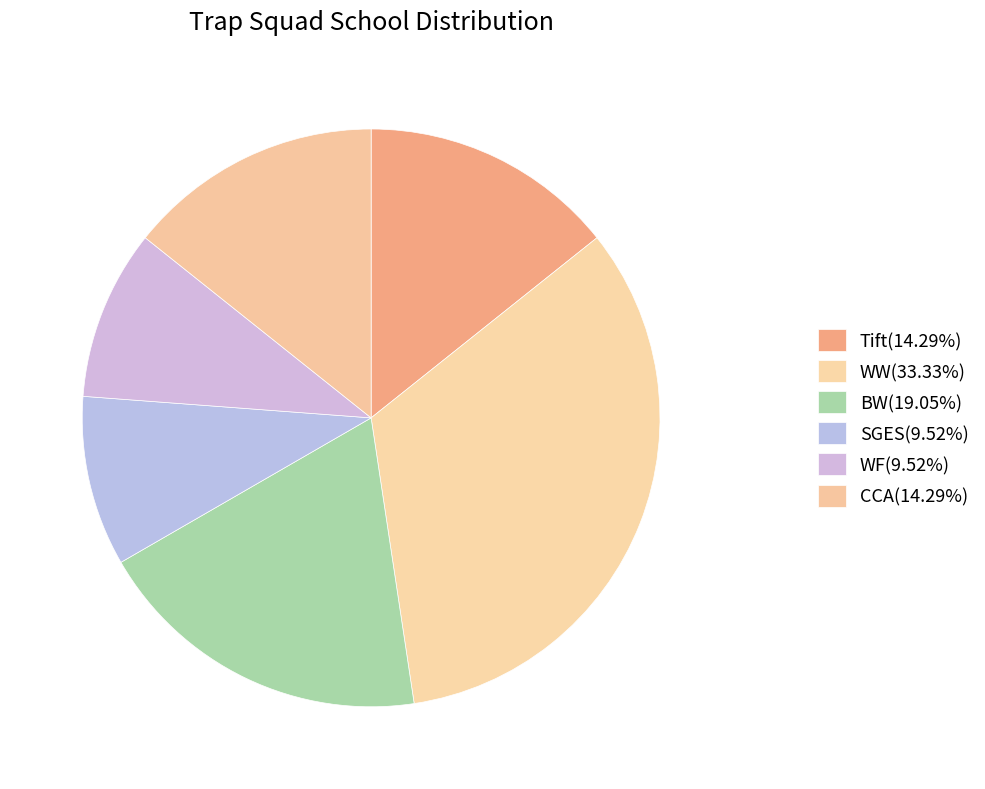

Which has a higher value, WF or CCA?

CCA